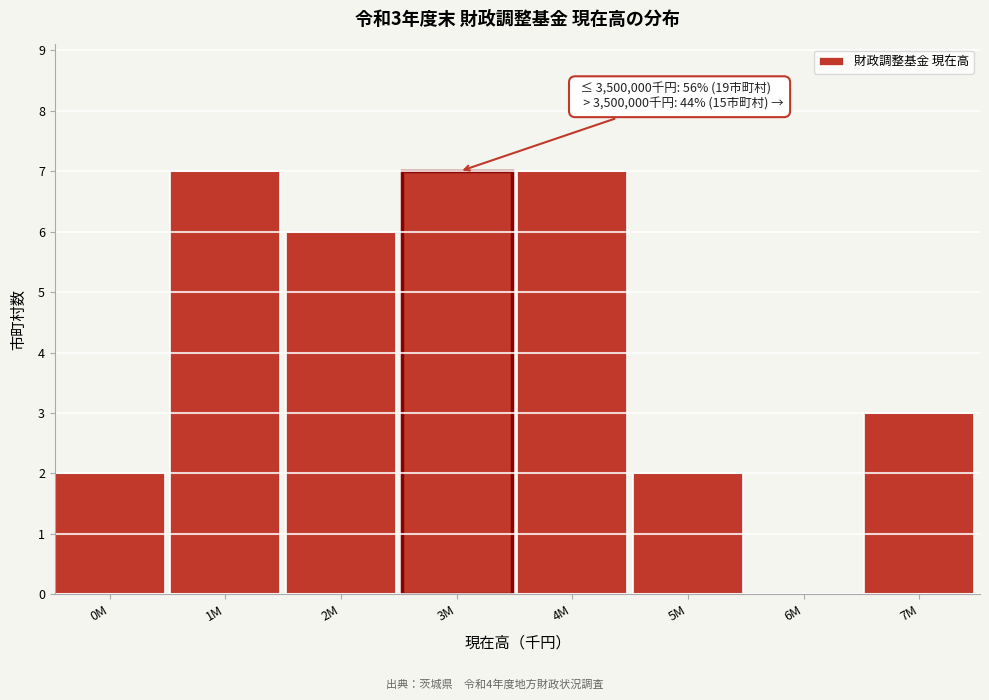

Reading left to right, what are all the values shown in this chart?

0M=2	1M=7	2M=6	3M=7	4M=7	5M=2	6M=0	7M=3